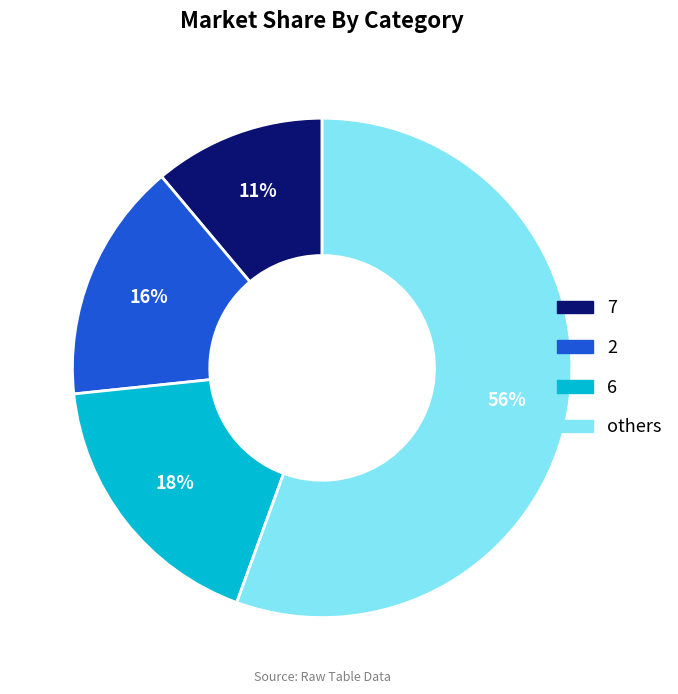

To the nearest percent, what is the average slice percentage?

25%